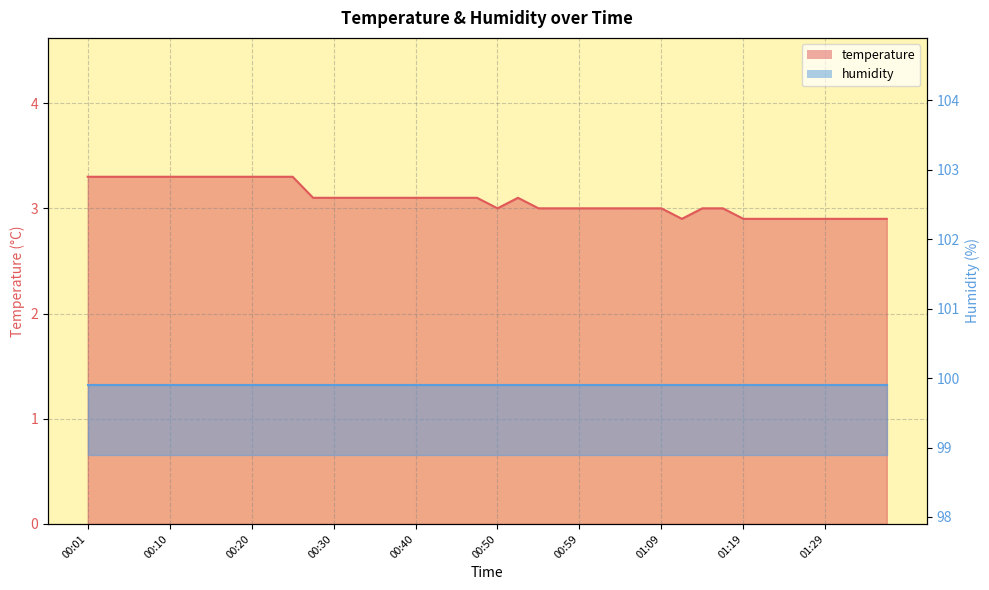

Which label corresponds to the largest value in the chart?

00:01